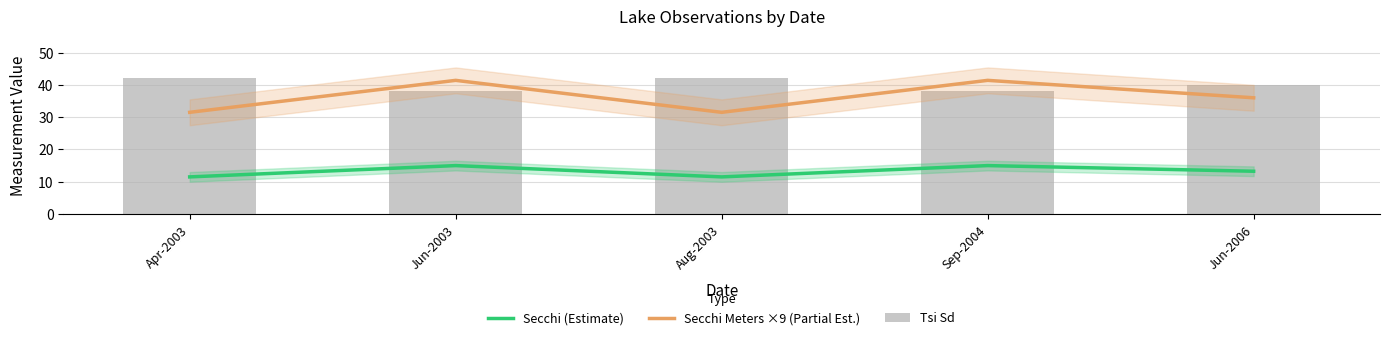

Reading left to right, transcribe all the data shown in this chart.

Secchi (Estimate): Apr-2003=11.5	Jun-2003=15.0	Aug-2003=11.5	Sep-2004=15.0	Jun-2006=13.2
Secchi Meters ×9 (Partial Est.): Apr-2003=31.5	Jun-2003=41.4	Aug-2003=31.5	Sep-2004=41.4	Jun-2006=36.0
Tsi Sd: Apr-2003=42.0	Jun-2003=38.0	Aug-2003=42.0	Sep-2004=38.0	Jun-2006=40.0